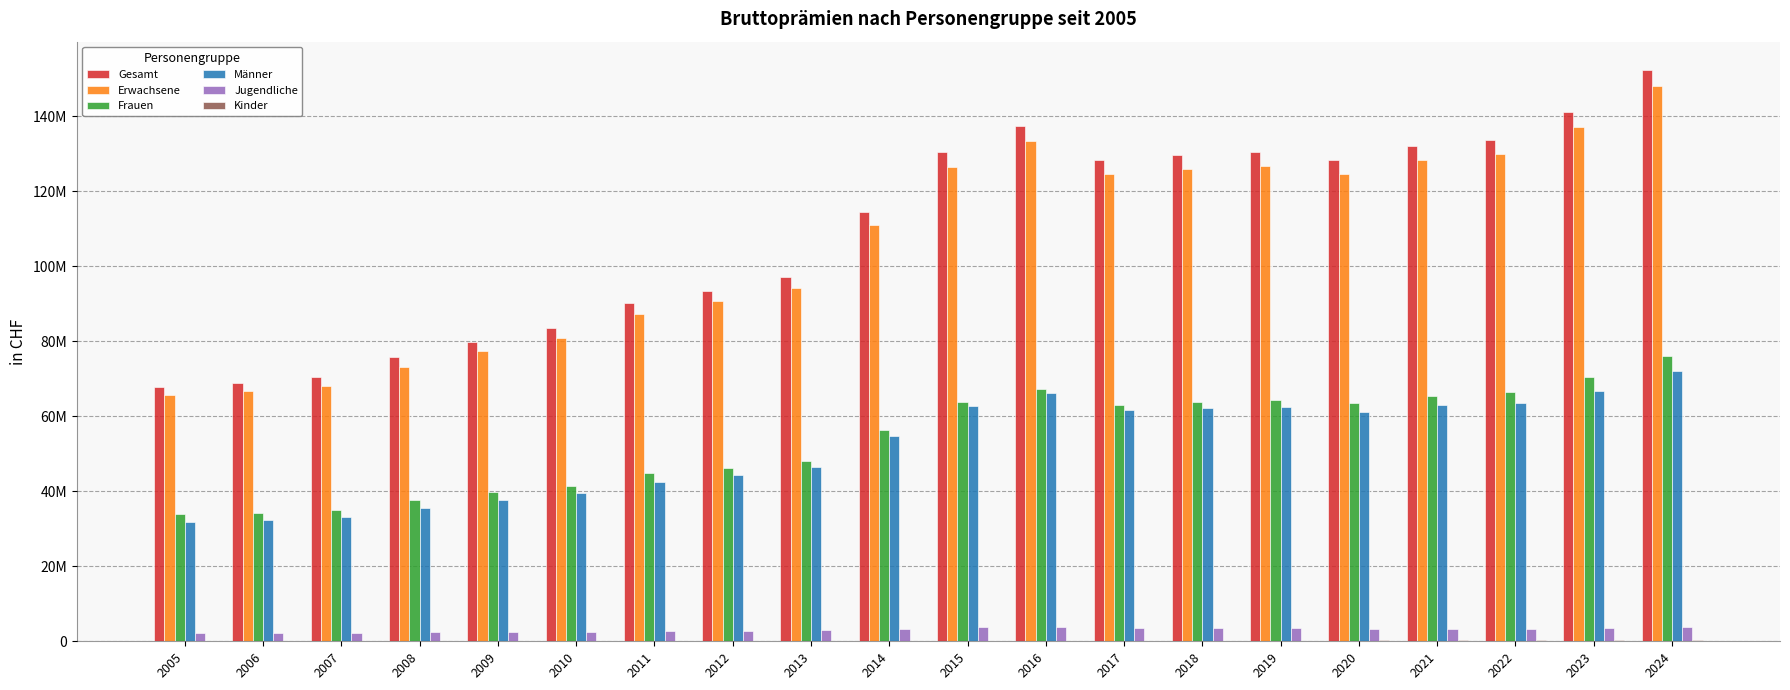

Are the bars horizontal?

No